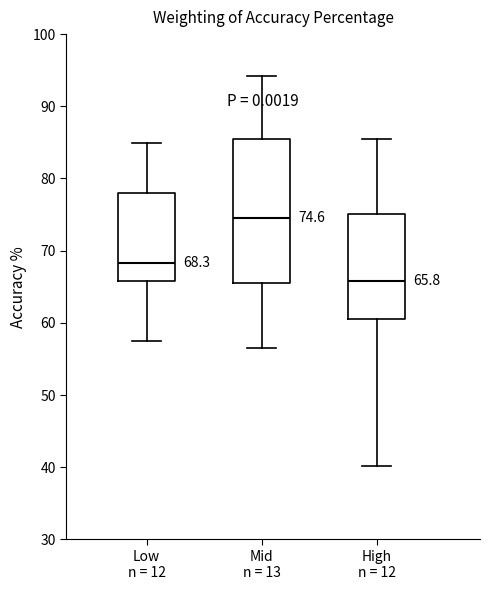

Comparing the boxes themselves (not the whiskers), which one is the tallest?

Mid n = 13